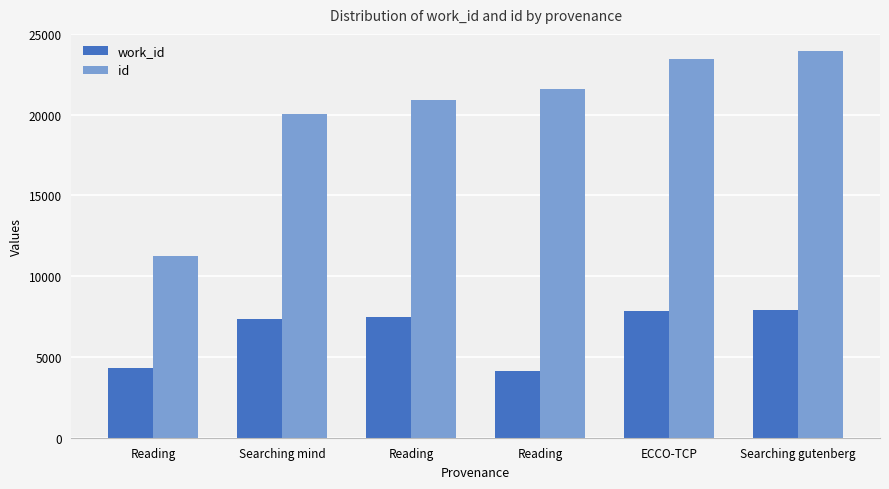

At which category is the sum across all series the highest?

Searching gutenberg